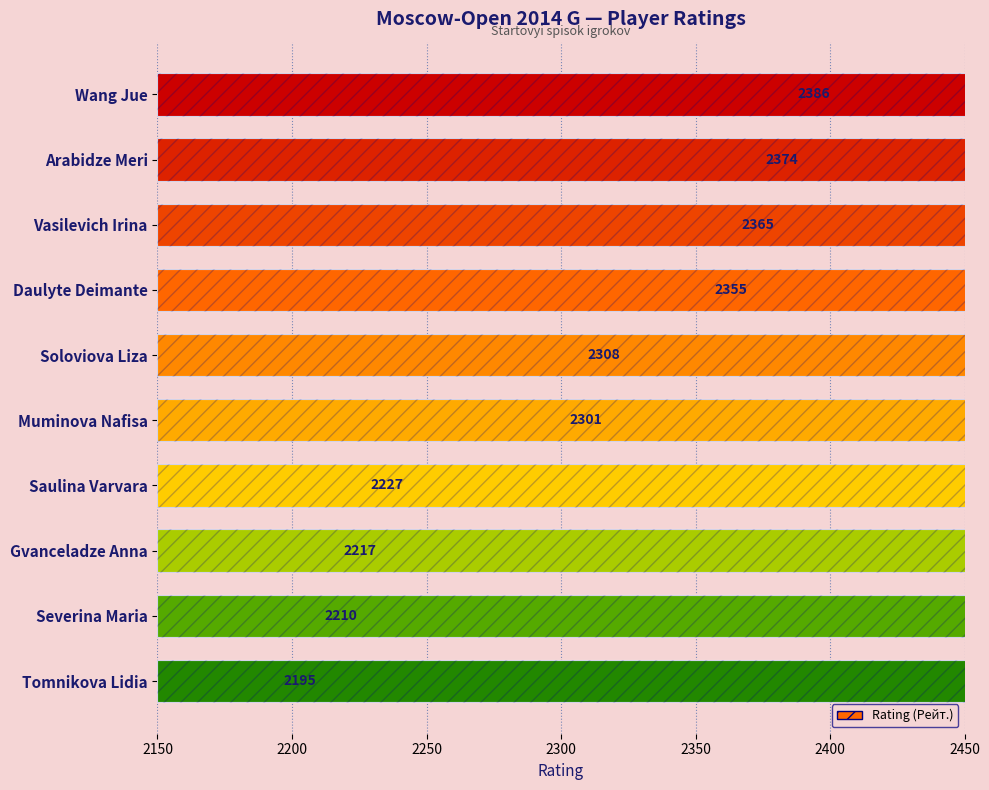

What is the greatest value displayed?

2386